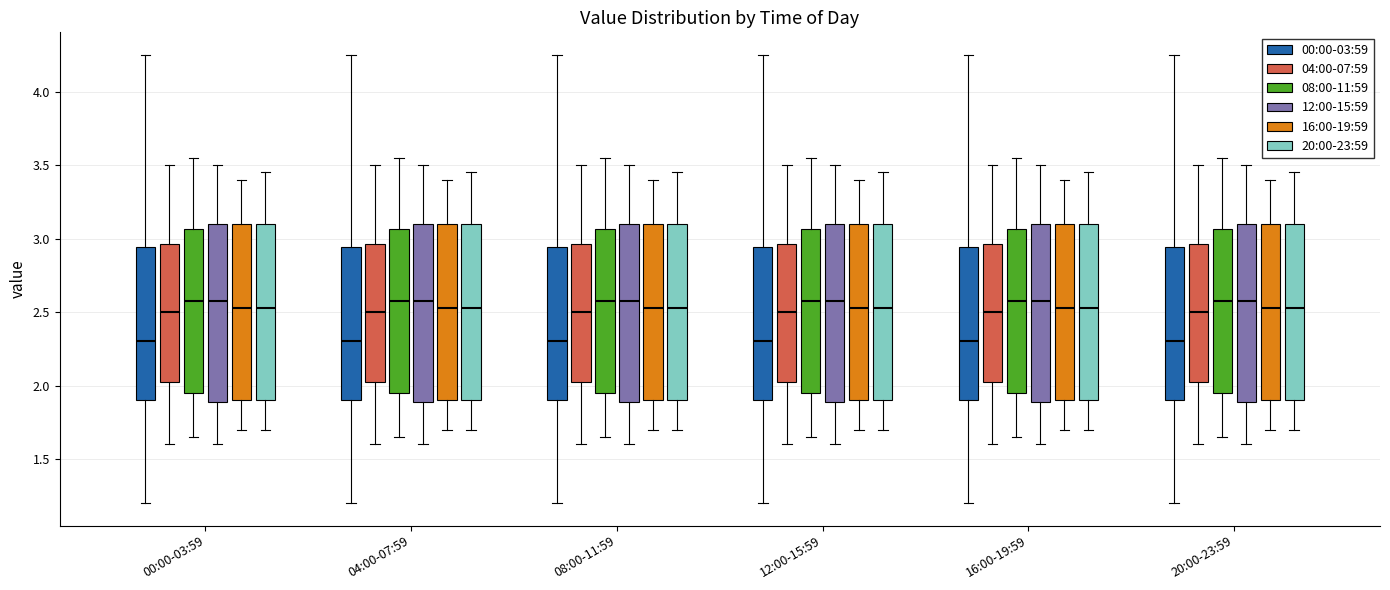

Reading left to right, transcribe this box plot: for each box, give where its median line is, the range the box spans, and where its two whiskers end, as read against the y-axis. The values are not printed on the chart, so give them approximately, as read against the axis.

00:00-03:59 (00:00-03:59): median 2.30, box 1.90 to 2.95, whiskers 1.20 to 4.25
00:00-03:59 (04:00-07:59): median 2.50, box 2.05 to 2.95, whiskers 1.60 to 3.50
00:00-03:59 (08:00-11:59): median 2.60, box 1.95 to 3.05, whiskers 1.65 to 3.55
00:00-03:59 (12:00-15:59): median 2.60, box 1.90 to 3.10, whiskers 1.60 to 3.50
00:00-03:59 (16:00-19:59): median 2.55, box 1.90 to 3.10, whiskers 1.70 to 3.40
00:00-03:59 (20:00-23:59): median 2.55, box 1.90 to 3.10, whiskers 1.70 to 3.45
04:00-07:59 (00:00-03:59): median 2.30, box 1.90 to 2.95, whiskers 1.20 to 4.25
04:00-07:59 (04:00-07:59): median 2.50, box 2.05 to 2.95, whiskers 1.60 to 3.50
04:00-07:59 (08:00-11:59): median 2.60, box 1.95 to 3.05, whiskers 1.65 to 3.55
04:00-07:59 (12:00-15:59): median 2.60, box 1.90 to 3.10, whiskers 1.60 to 3.50
04:00-07:59 (16:00-19:59): median 2.55, box 1.90 to 3.10, whiskers 1.70 to 3.40
04:00-07:59 (20:00-23:59): median 2.55, box 1.90 to 3.10, whiskers 1.70 to 3.45
08:00-11:59 (00:00-03:59): median 2.30, box 1.90 to 2.95, whiskers 1.20 to 4.25
08:00-11:59 (04:00-07:59): median 2.50, box 2.05 to 2.95, whiskers 1.60 to 3.50
08:00-11:59 (08:00-11:59): median 2.60, box 1.95 to 3.05, whiskers 1.65 to 3.55
08:00-11:59 (12:00-15:59): median 2.60, box 1.90 to 3.10, whiskers 1.60 to 3.50
08:00-11:59 (16:00-19:59): median 2.55, box 1.90 to 3.10, whiskers 1.70 to 3.40
08:00-11:59 (20:00-23:59): median 2.55, box 1.90 to 3.10, whiskers 1.70 to 3.45
12:00-15:59 (00:00-03:59): median 2.30, box 1.90 to 2.95, whiskers 1.20 to 4.25
12:00-15:59 (04:00-07:59): median 2.50, box 2.05 to 2.95, whiskers 1.60 to 3.50
12:00-15:59 (08:00-11:59): median 2.60, box 1.95 to 3.05, whiskers 1.65 to 3.55
12:00-15:59 (12:00-15:59): median 2.60, box 1.90 to 3.10, whiskers 1.60 to 3.50
12:00-15:59 (16:00-19:59): median 2.55, box 1.90 to 3.10, whiskers 1.70 to 3.40
12:00-15:59 (20:00-23:59): median 2.55, box 1.90 to 3.10, whiskers 1.70 to 3.45
16:00-19:59 (00:00-03:59): median 2.30, box 1.90 to 2.95, whiskers 1.20 to 4.25
16:00-19:59 (04:00-07:59): median 2.50, box 2.05 to 2.95, whiskers 1.60 to 3.50
16:00-19:59 (08:00-11:59): median 2.60, box 1.95 to 3.05, whiskers 1.65 to 3.55
16:00-19:59 (12:00-15:59): median 2.60, box 1.90 to 3.10, whiskers 1.60 to 3.50
16:00-19:59 (16:00-19:59): median 2.55, box 1.90 to 3.10, whiskers 1.70 to 3.40
16:00-19:59 (20:00-23:59): median 2.55, box 1.90 to 3.10, whiskers 1.70 to 3.45
20:00-23:59 (00:00-03:59): median 2.30, box 1.90 to 2.95, whiskers 1.20 to 4.25
20:00-23:59 (04:00-07:59): median 2.50, box 2.05 to 2.95, whiskers 1.60 to 3.50
20:00-23:59 (08:00-11:59): median 2.60, box 1.95 to 3.05, whiskers 1.65 to 3.55
20:00-23:59 (12:00-15:59): median 2.60, box 1.90 to 3.10, whiskers 1.60 to 3.50
20:00-23:59 (16:00-19:59): median 2.55, box 1.90 to 3.10, whiskers 1.70 to 3.40
20:00-23:59 (20:00-23:59): median 2.55, box 1.90 to 3.10, whiskers 1.70 to 3.45